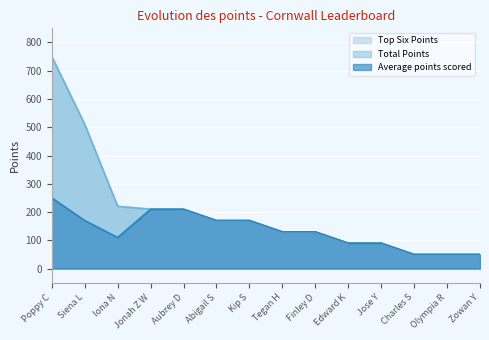

True or false: Average points scored and Top Six Points intersect in this chart.

False